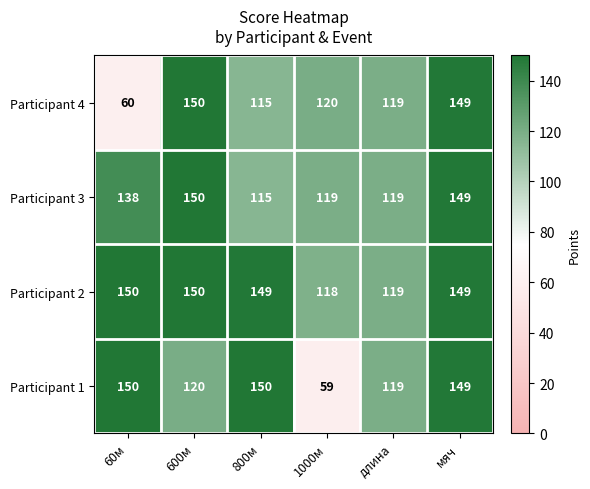

Which series has the widest spread of values?

Participant 1